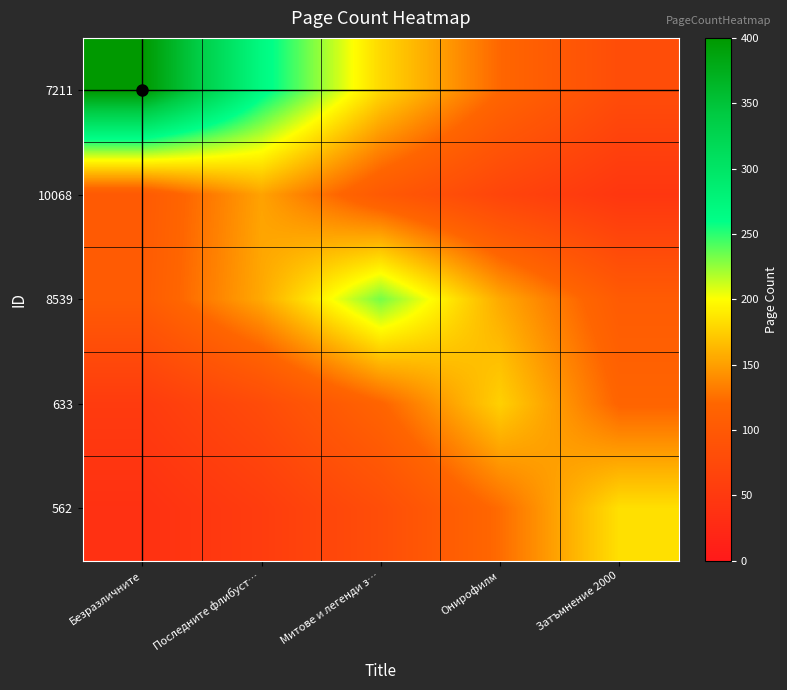

Rank the series by their maximum value, from highest to lowest.

7211, 8539, 562, 633, 10068